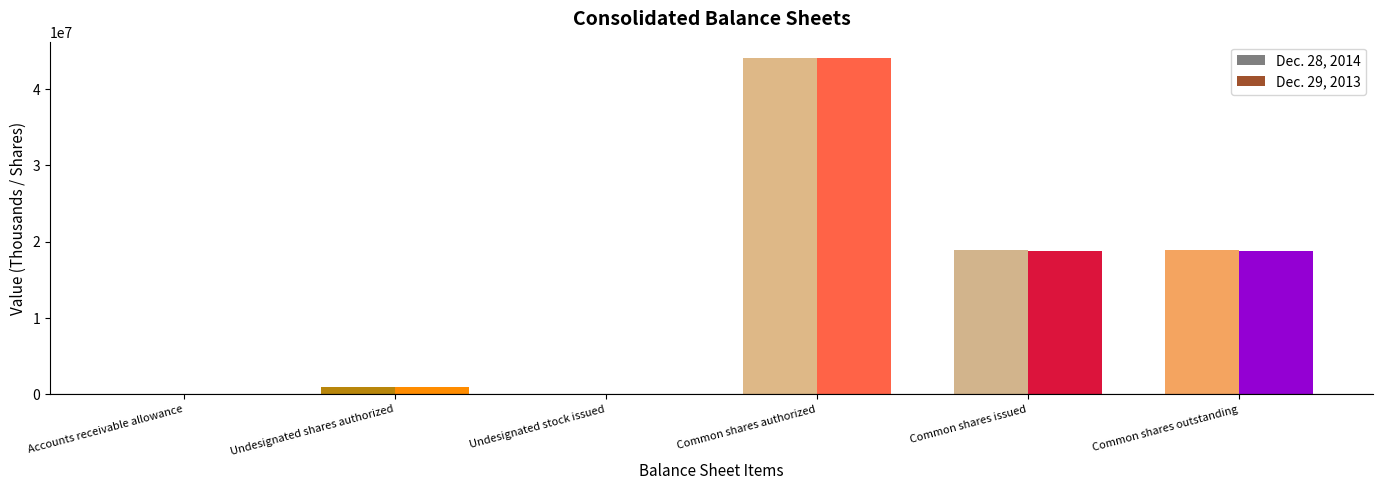

What is the spread (max minus min) of values at Common shares issued?

133468